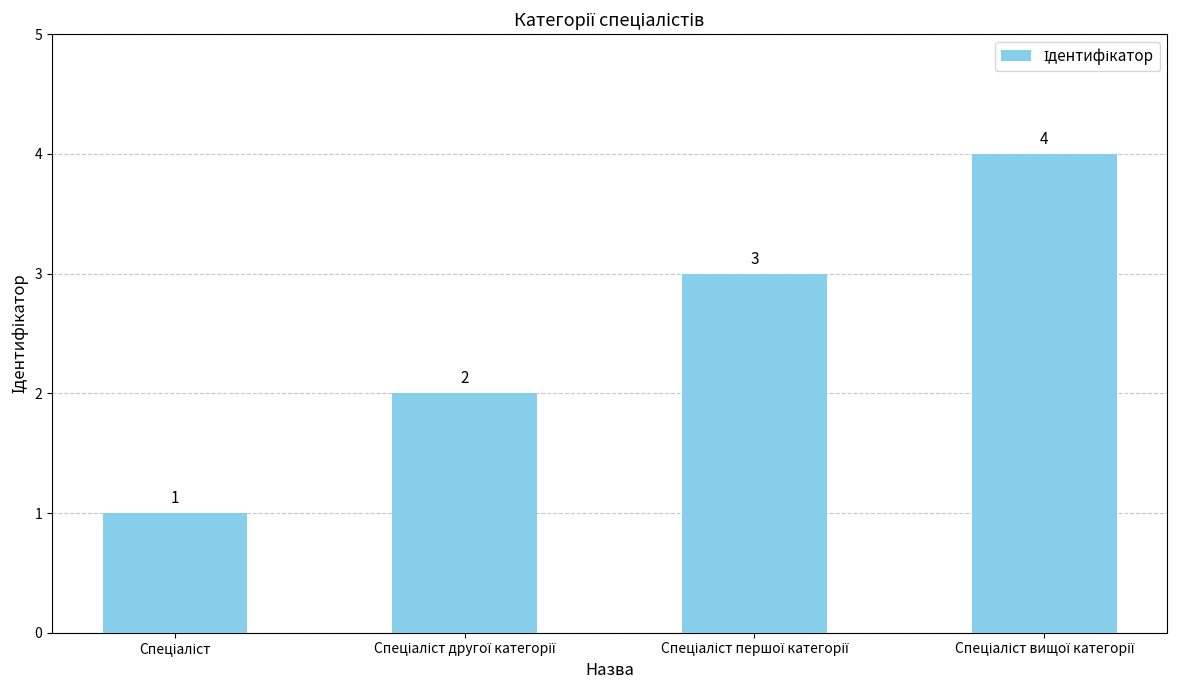

What is the maximum value shown in the chart?

4